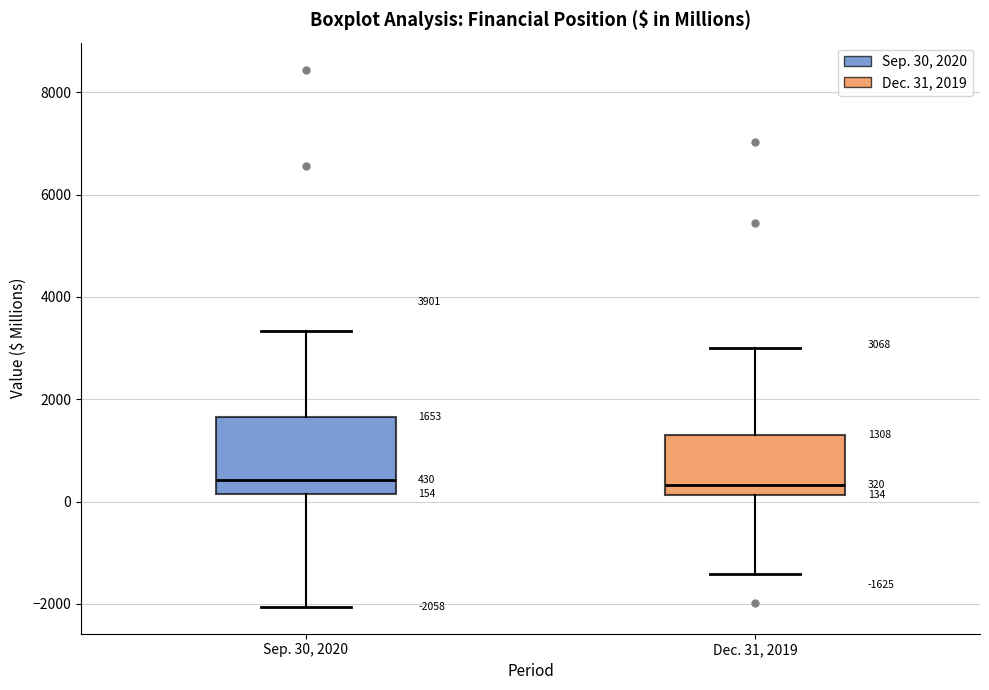

Comparing the boxes themselves (not the whiskers), which one is the tallest?

Sep. 30, 2020